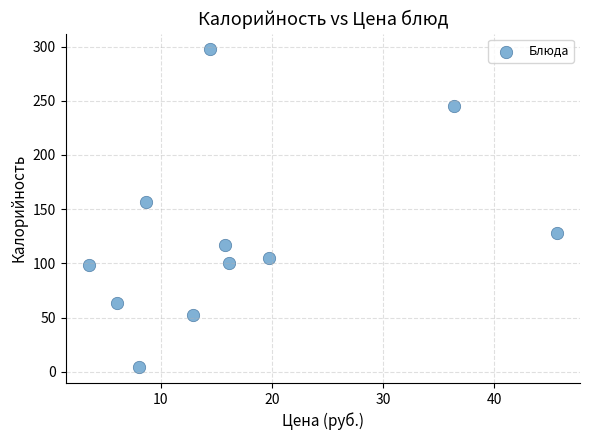

What is the range of X values (max minus min)?

42.0